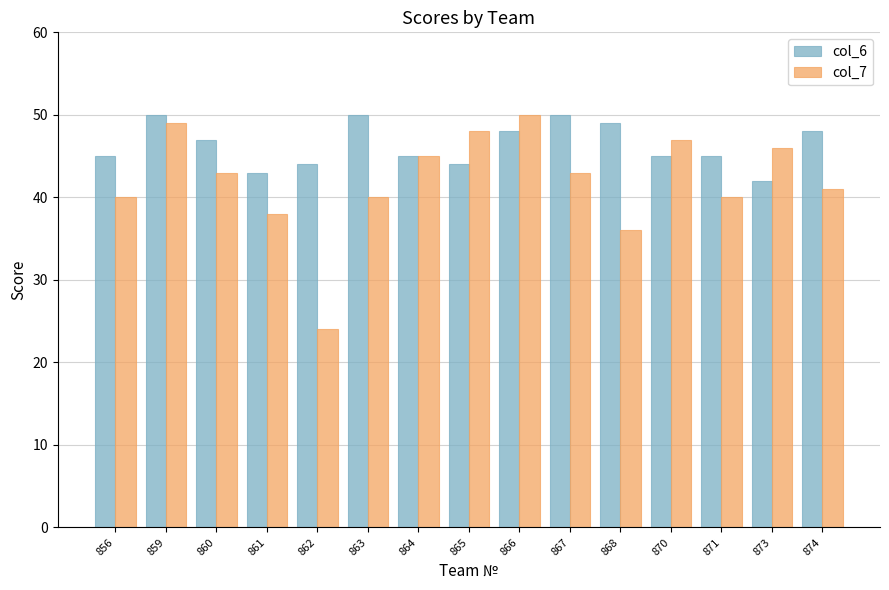

Rank the series by their average value, from lowest to highest.

col_7, col_6